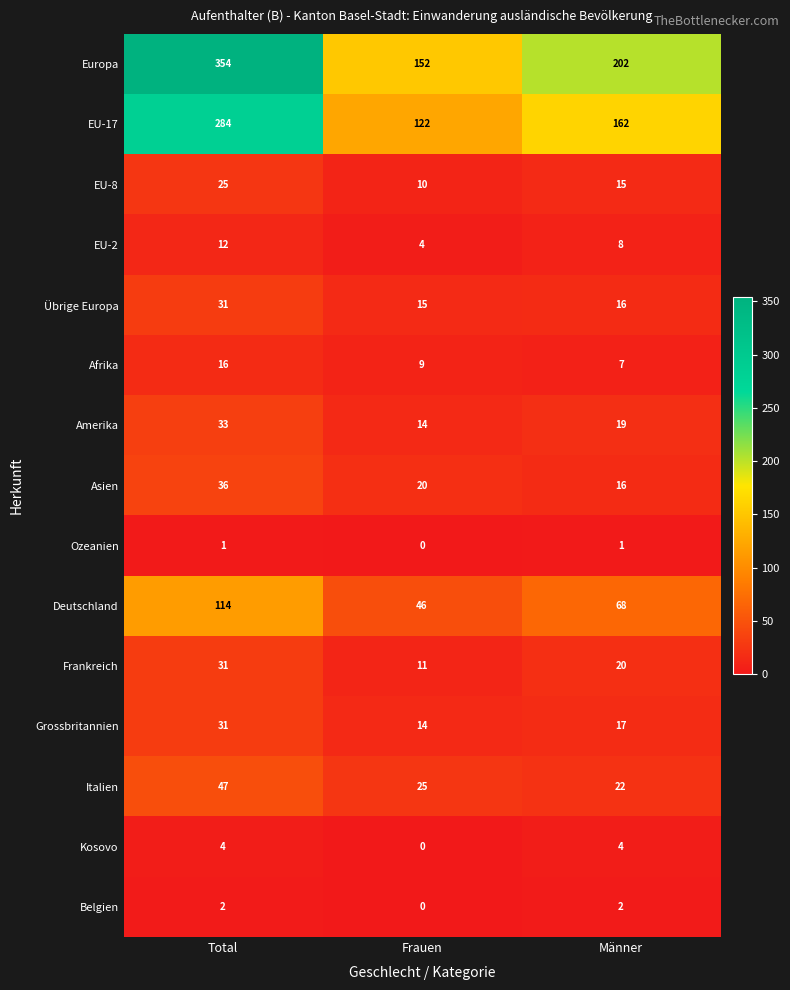

At which category does the chart reach its peak across all series?

Total